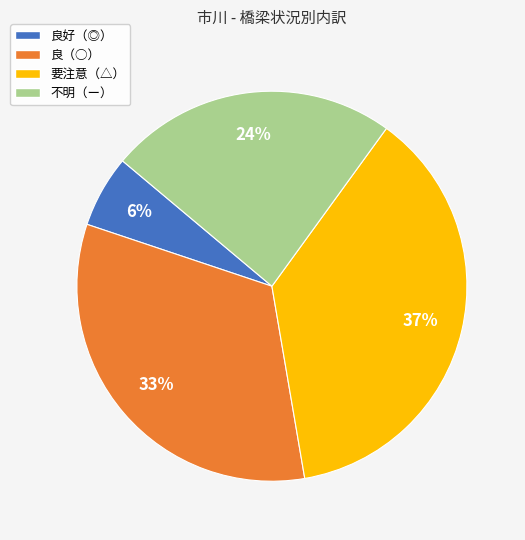

Is there a majority slice in this chart?

No